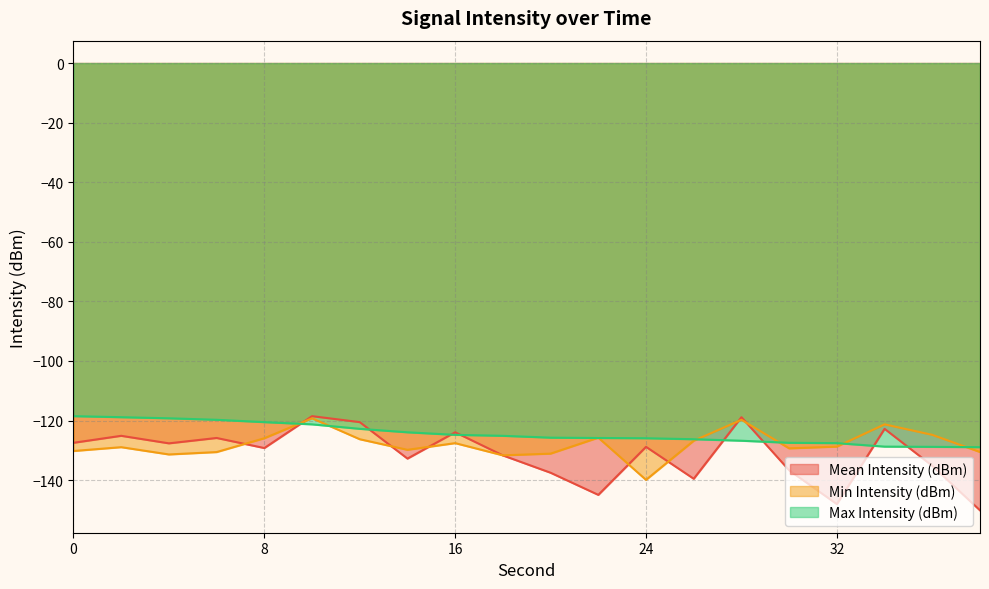

What is the value of the Mean Intensity (dBm) point at the 6th from the left?

-118.5